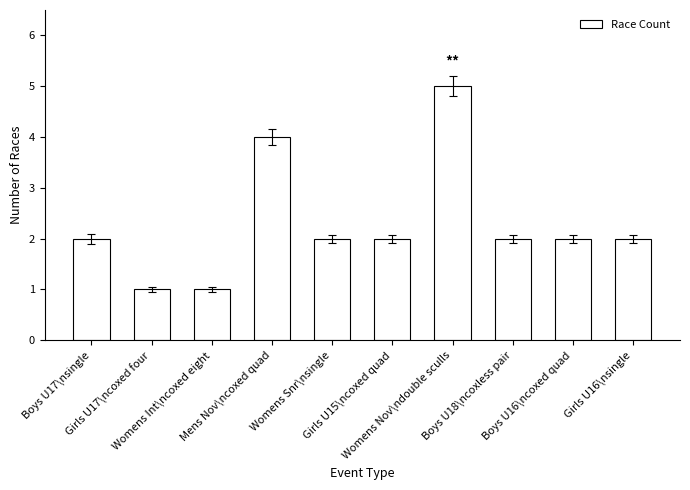

Count the values in the range 2 to 3.

6